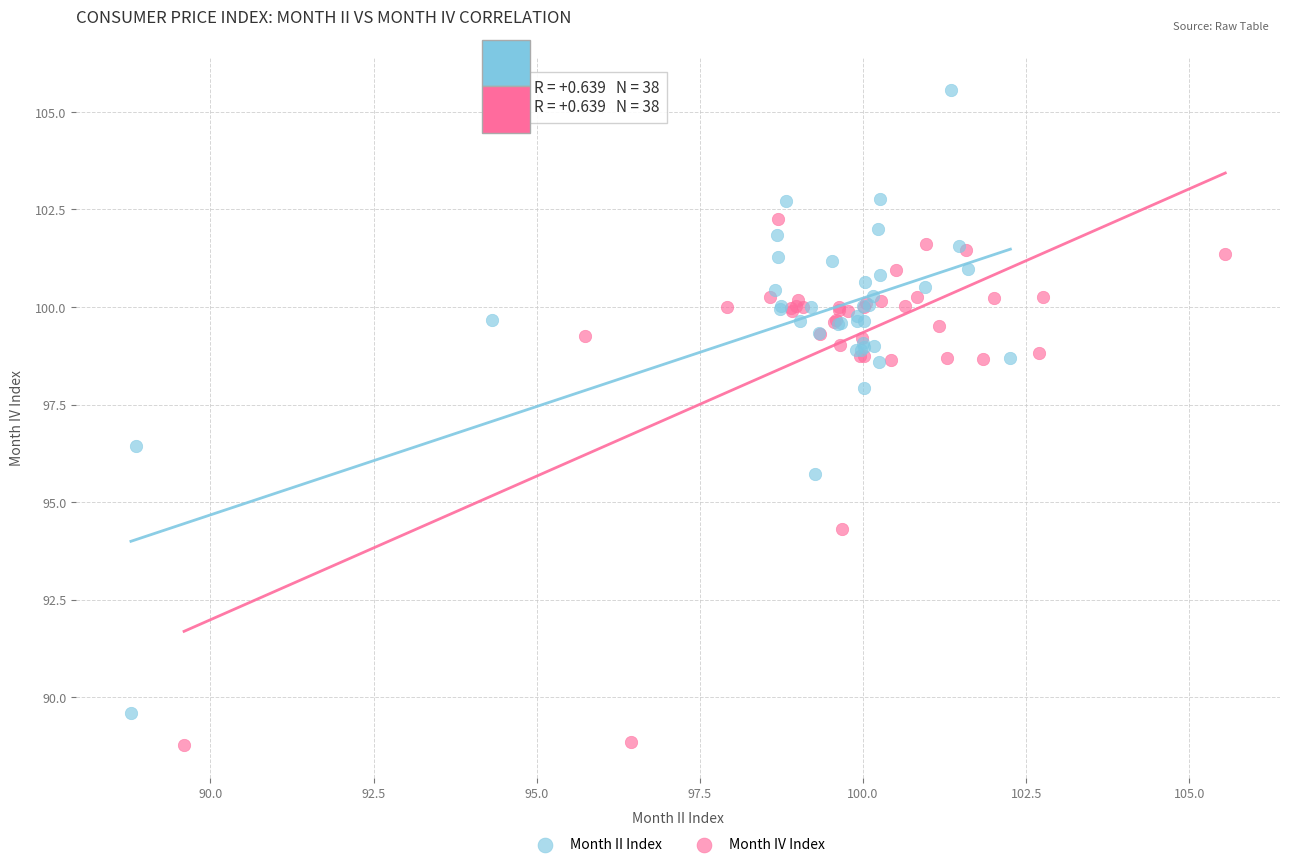

What are all the series names shown in the legend?

Month II Index, Month IV Index